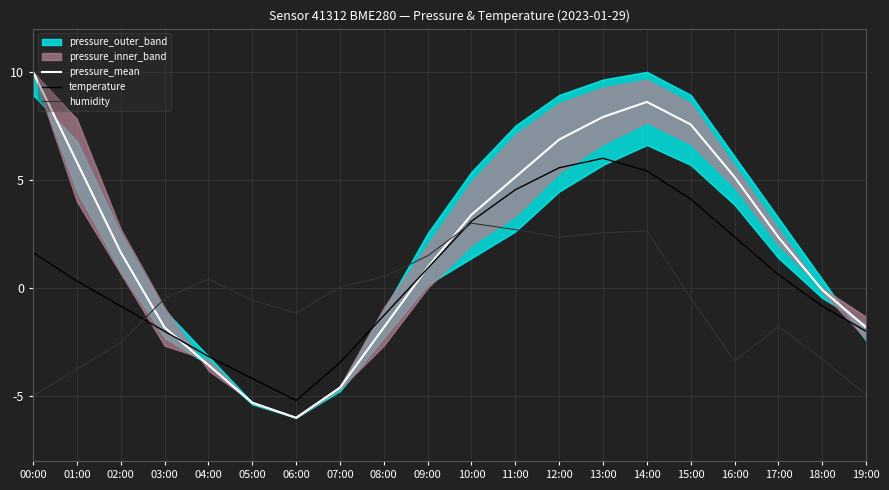

The humidity series shows -0.3 at 15:00. True or false?

False